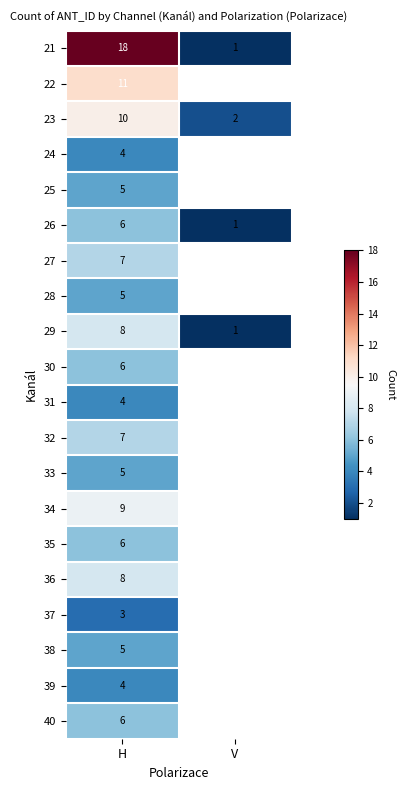

At which label does 29 reach its minimum?

V